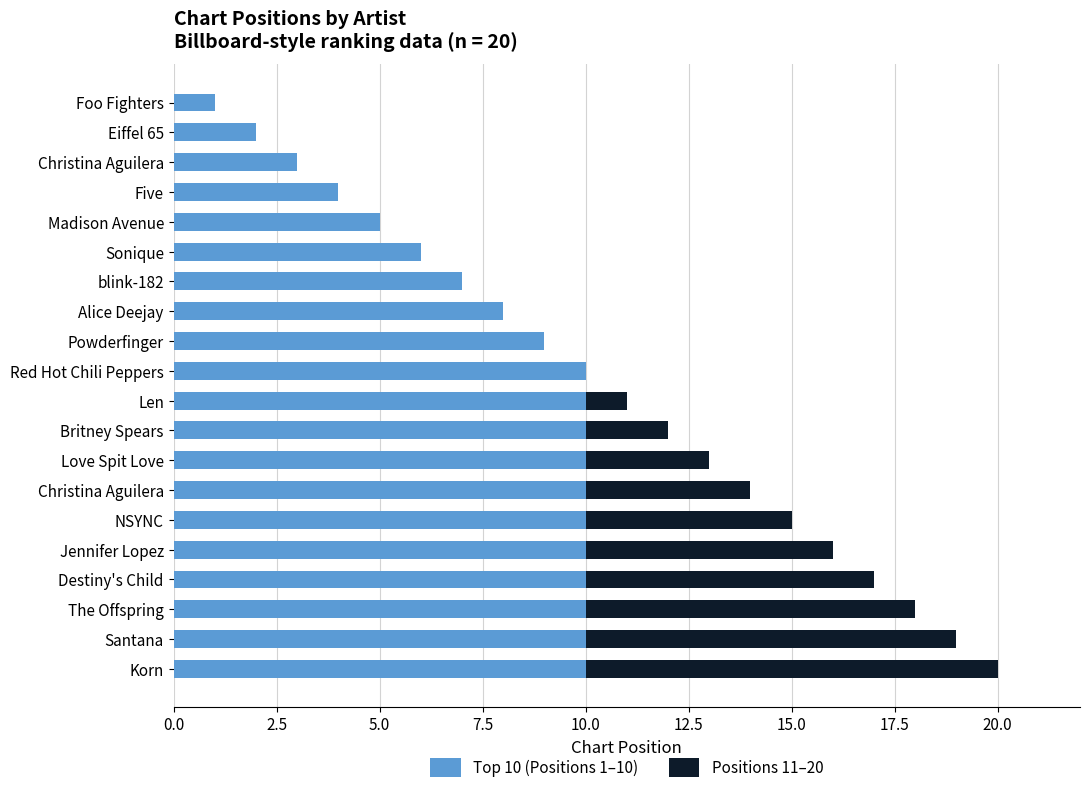

At which label is Top 10 (Positions 1–10) closest to 5?

Madison Avenue